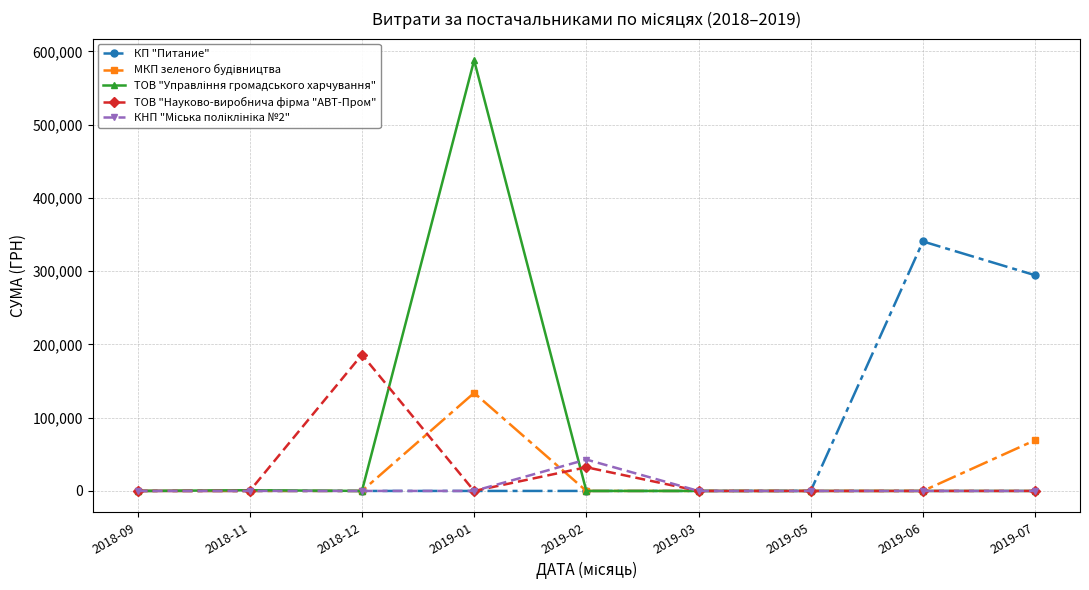

What position from the right is 2018-11?

8